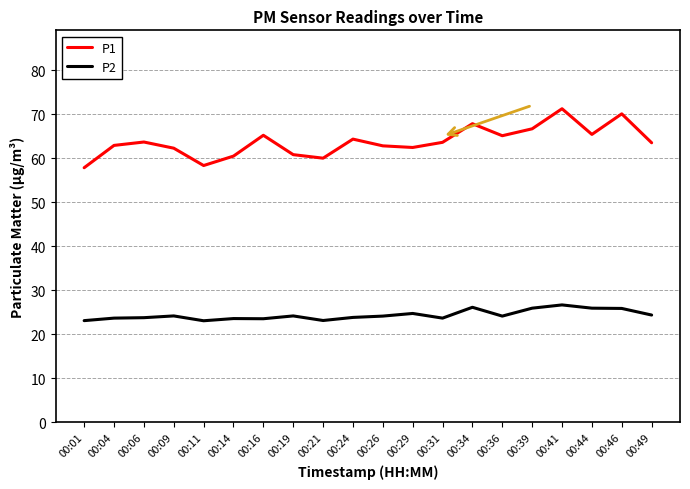

In P2, how many points are higher than both neighbors (excluding endpoints)?

6